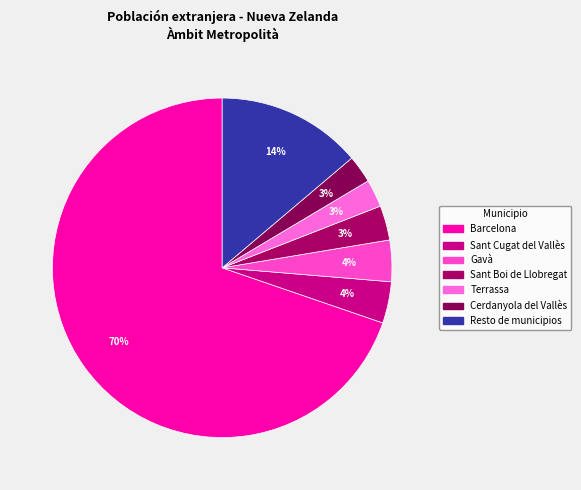

Count the number of slices in the pie.

7